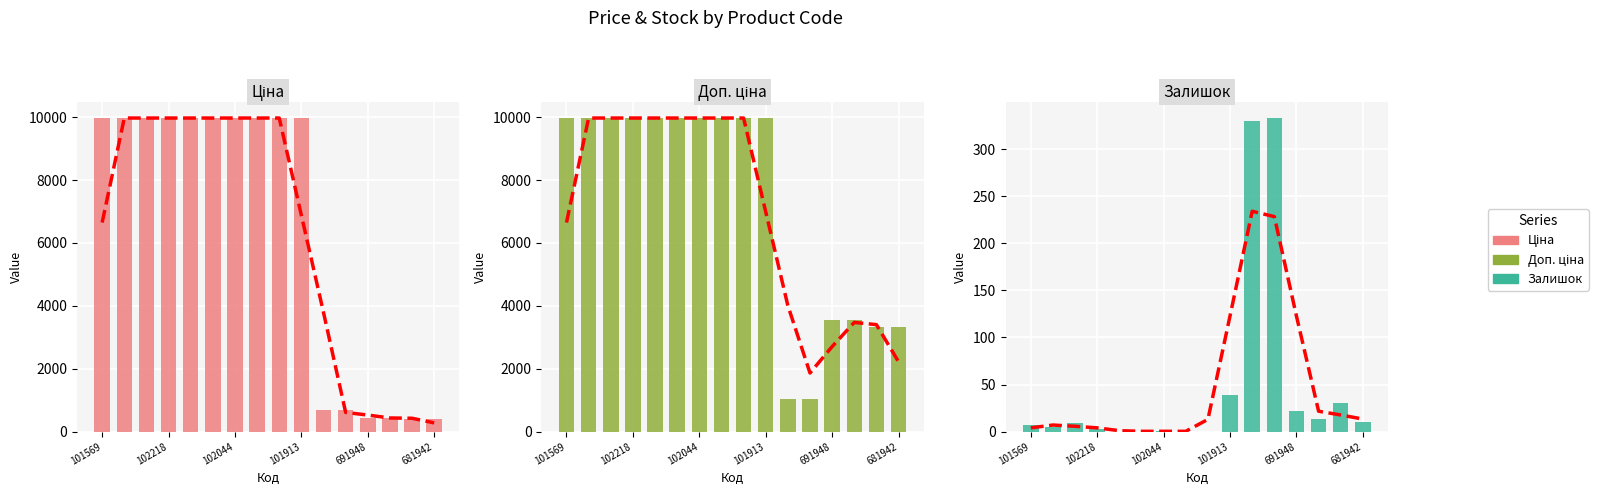

Which series has the largest total across all categories?

Доп. ціна